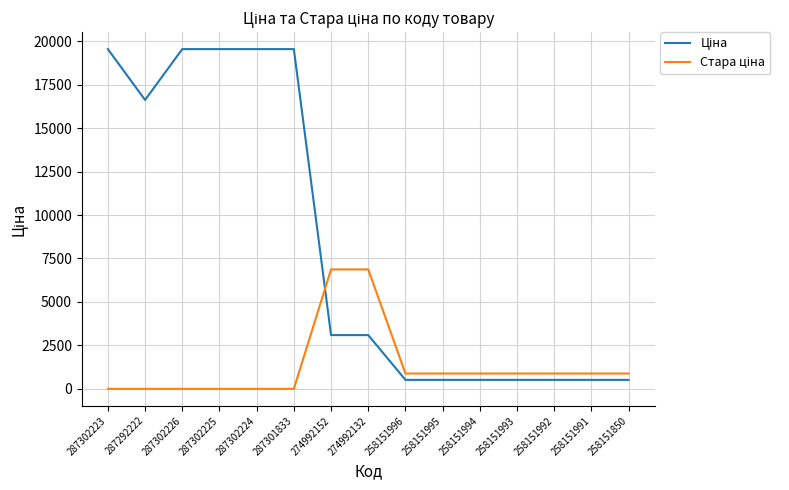

What is the difference between the highest and lowest values at 287302225?

19542.7